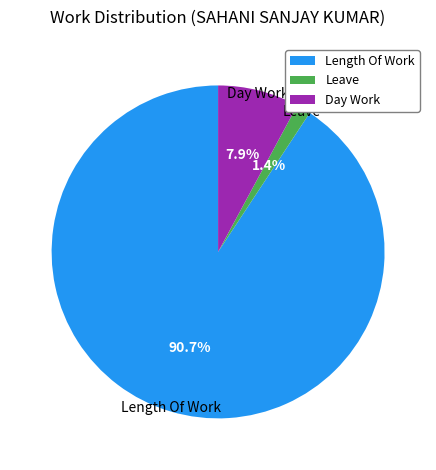

To the nearest percent, what portion does Leave represent?

1%